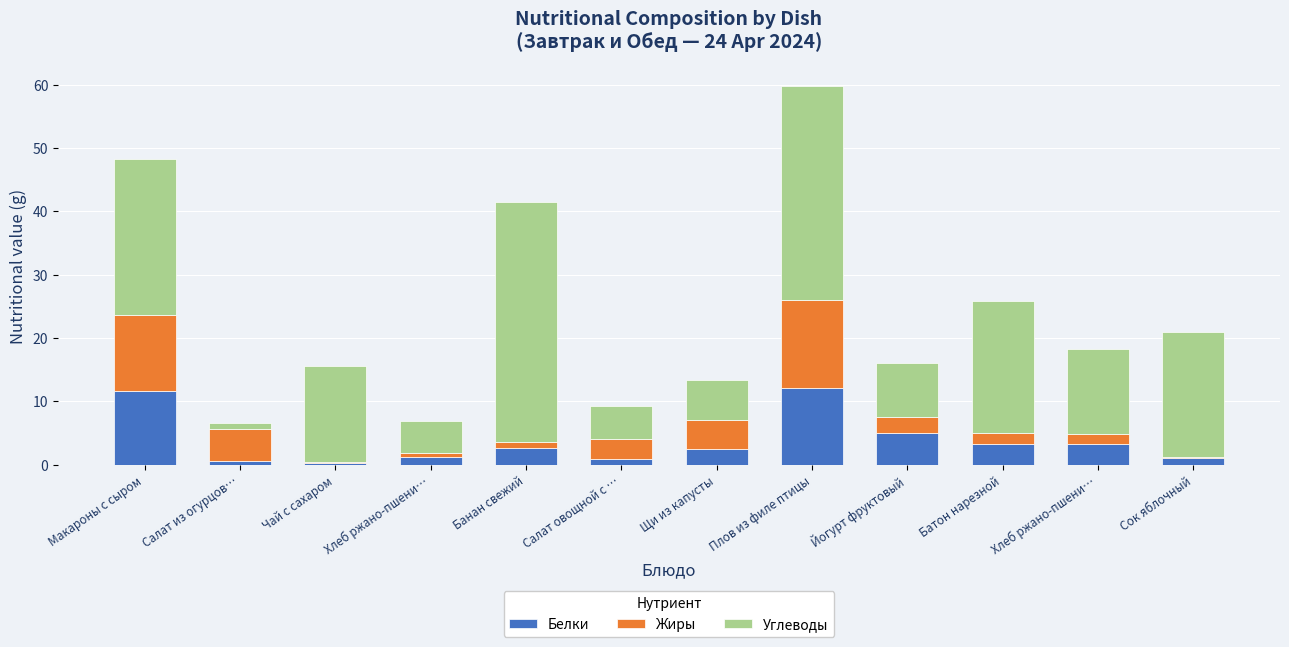

At which label does Белки reach its peak?

Плов из филе птицы